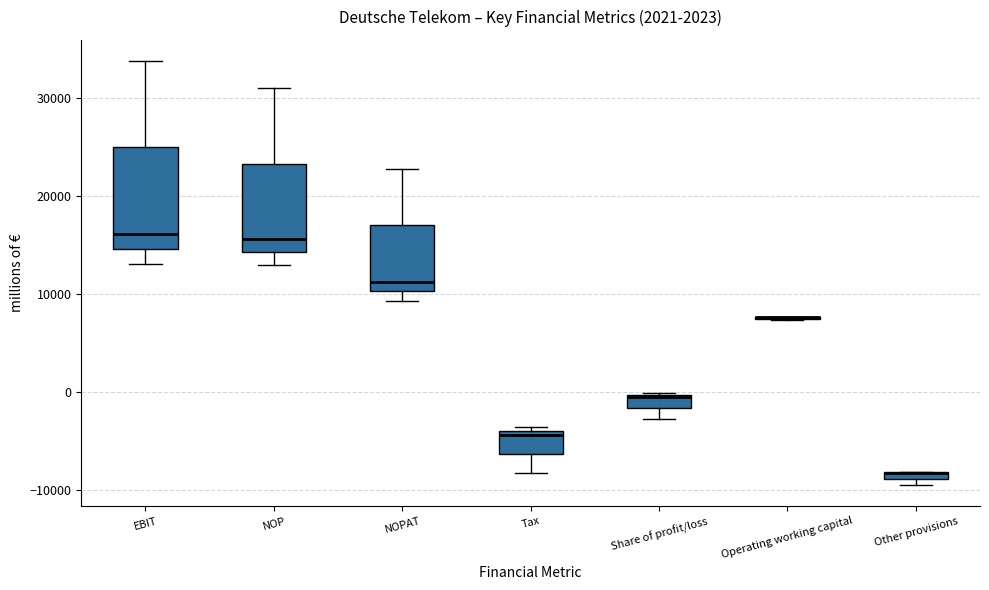

Where does the median line of the box for NOPAT sit on the y-axis? The values are not printed on the chart, so give them approximately, as read against the axis.

11000